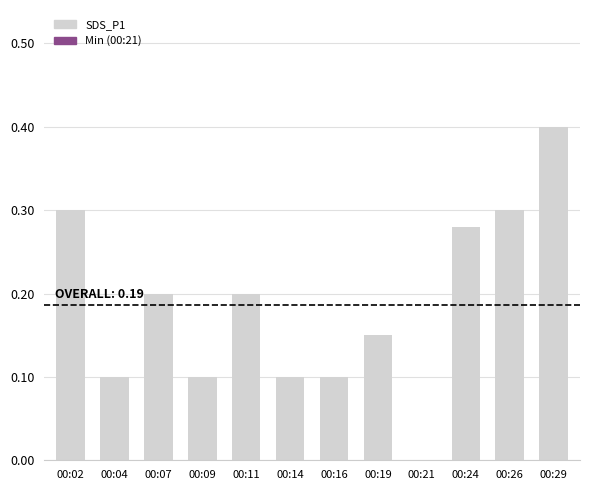

The value at 00:19 is 0.2. True or false?

False